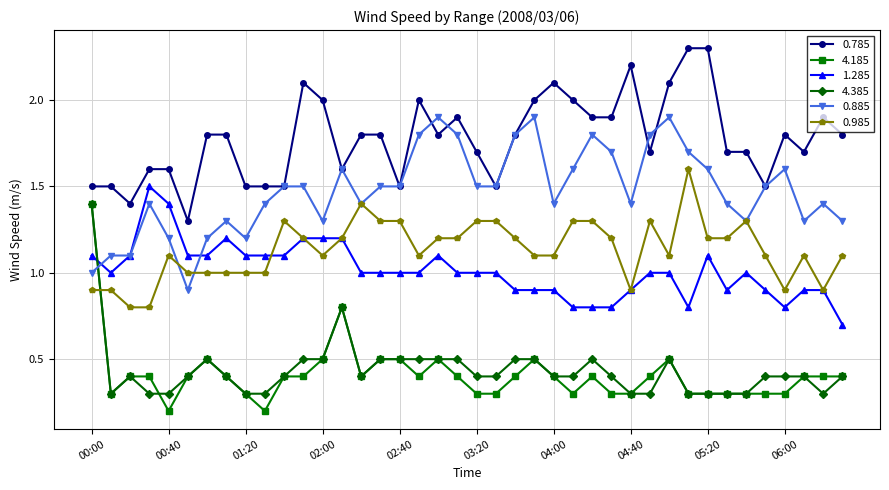

Does the chart have visible grid lines?

Yes